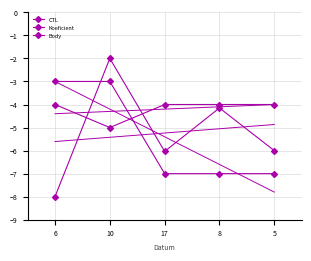

True or false: Body has more than 1 points higher than both neighbors.

False